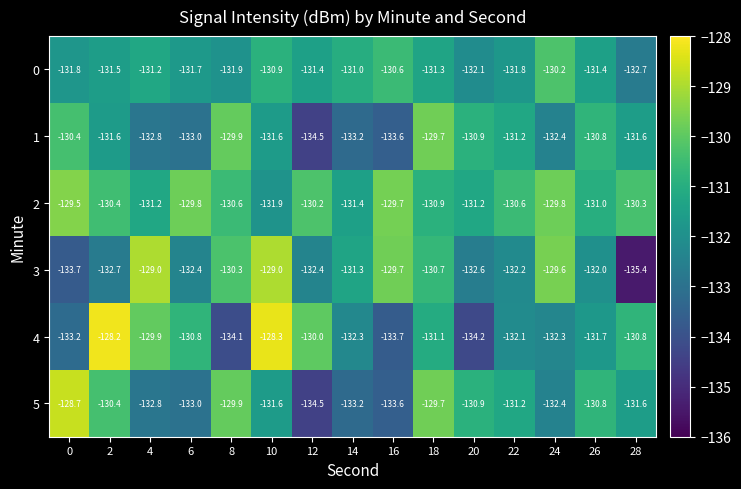

What is the difference between the highest and lowest values at 6?

3.2